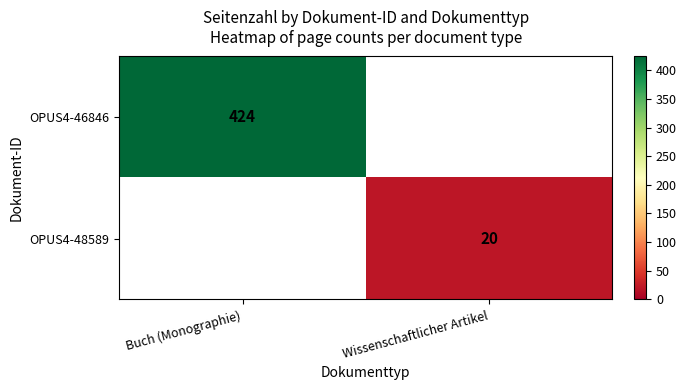

Is the value of OPUS4-48589 at Wissenschaftlicher Artikel greater than the value of OPUS4-46846 at Buch (Monographie)?

No